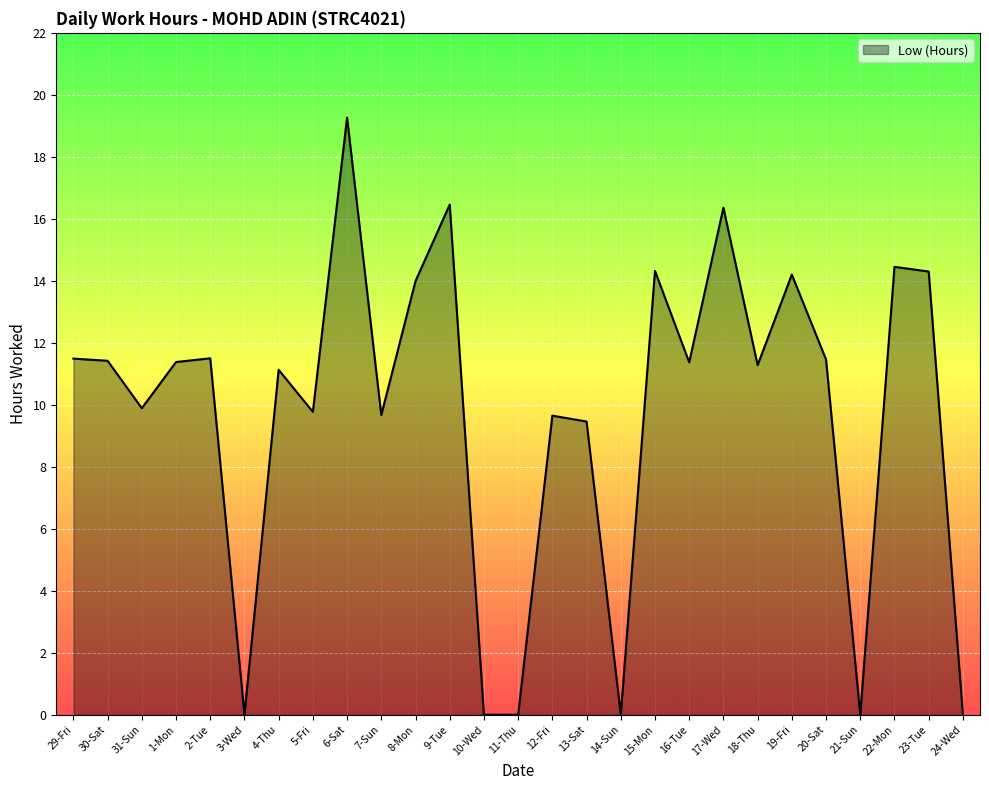

What is the sum of the values at 8-Mon and 16-Tue?

25.4